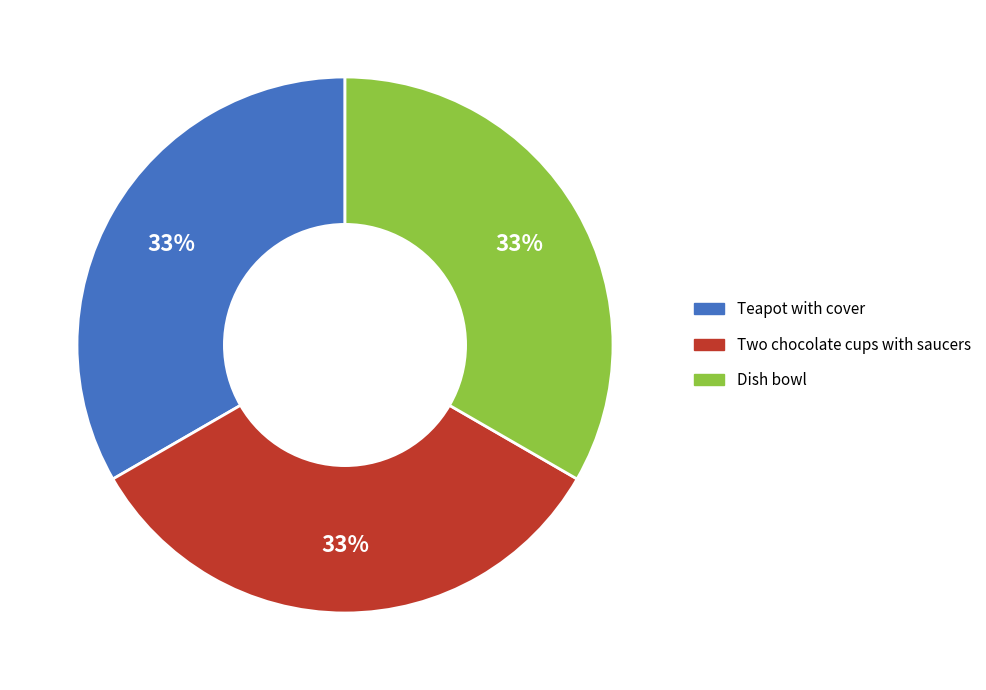

To the nearest percent, what is the combined percentage of Teapot with cover and Dish bowl?

67%